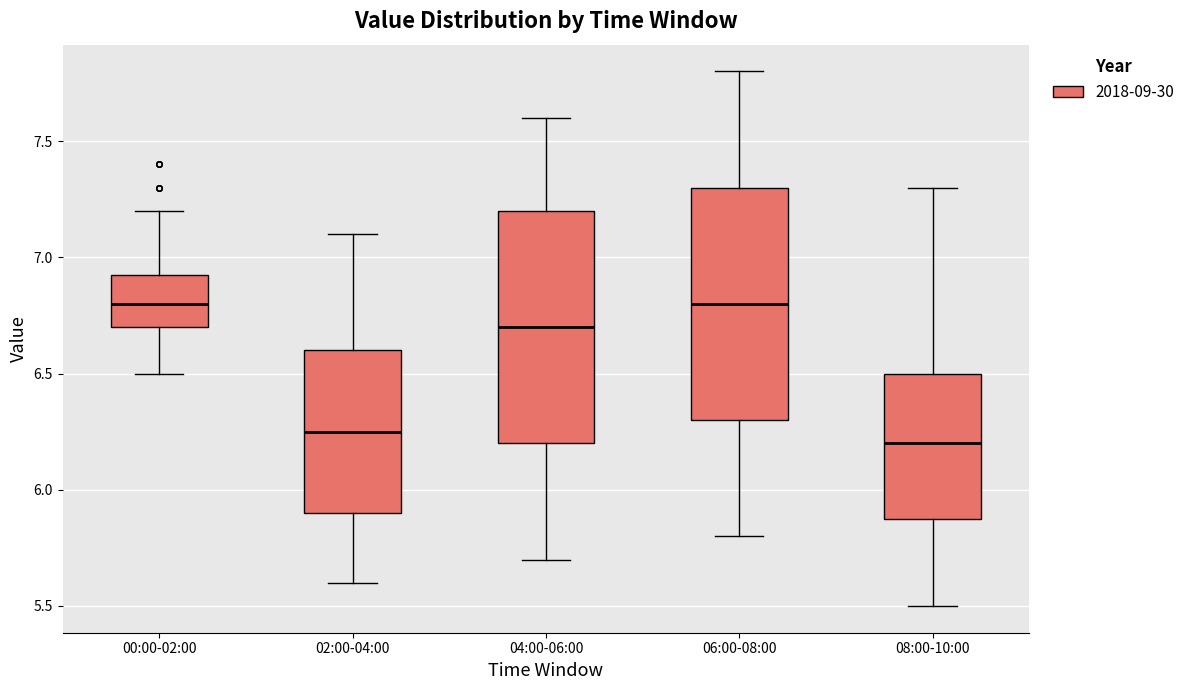

Reading left to right, read every box against the y-axis: the position of its median line, the range the box covers, and the ends of its whiskers. The values are not printed on the chart, so give them approximately, as read against the axis.

00:00-02:00: median 6.80, box 6.70 to 6.95, whiskers 6.50 to 7.20
02:00-04:00: median 6.25, box 5.90 to 6.60, whiskers 5.60 to 7.10
04:00-06:00: median 6.70, box 6.20 to 7.20, whiskers 5.70 to 7.60
06:00-08:00: median 6.80, box 6.30 to 7.30, whiskers 5.80 to 7.80
08:00-10:00: median 6.20, box 5.90 to 6.50, whiskers 5.50 to 7.30